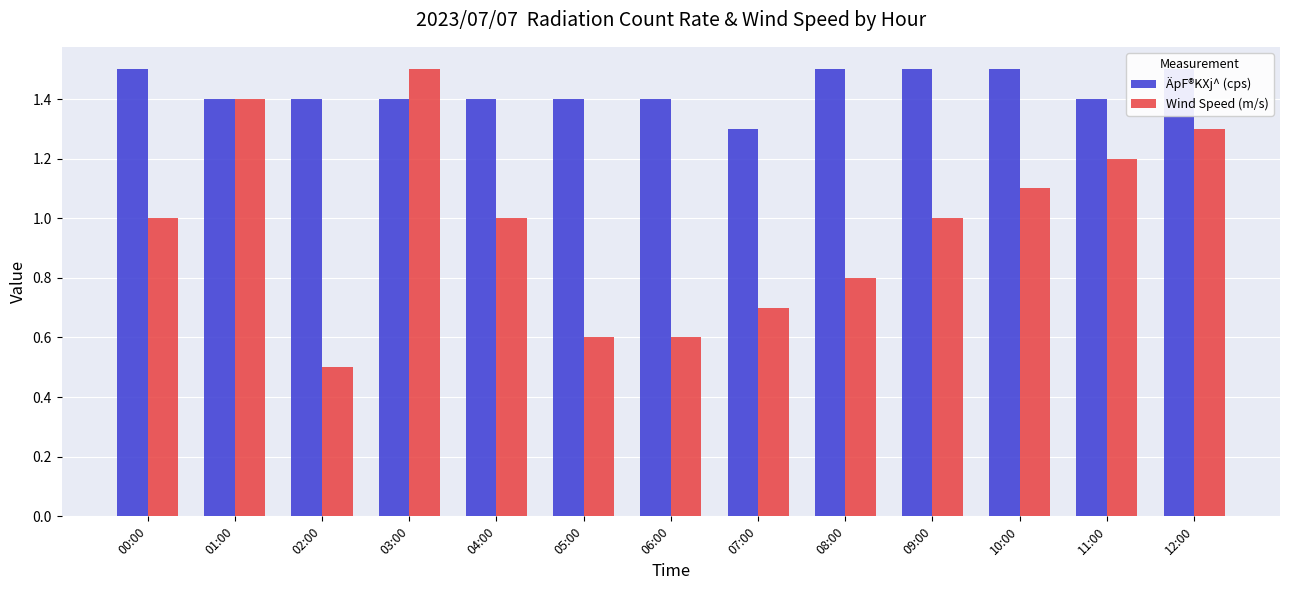

List the series in order of their peak value, lowest first.

ÄpF®KXj^ (cps), Wind Speed (m/s)